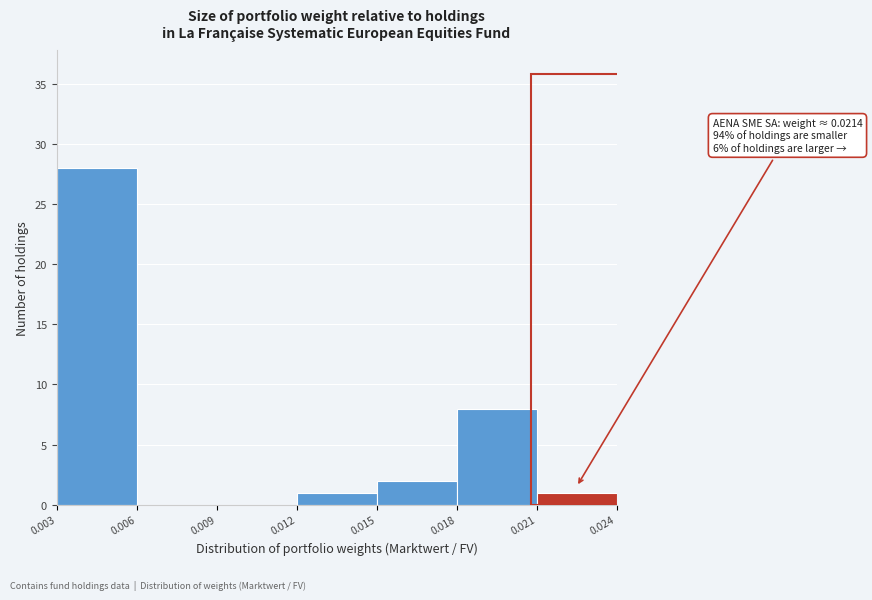

Over which range of the x-axis is the bar tallest?

0.003 to 0.006